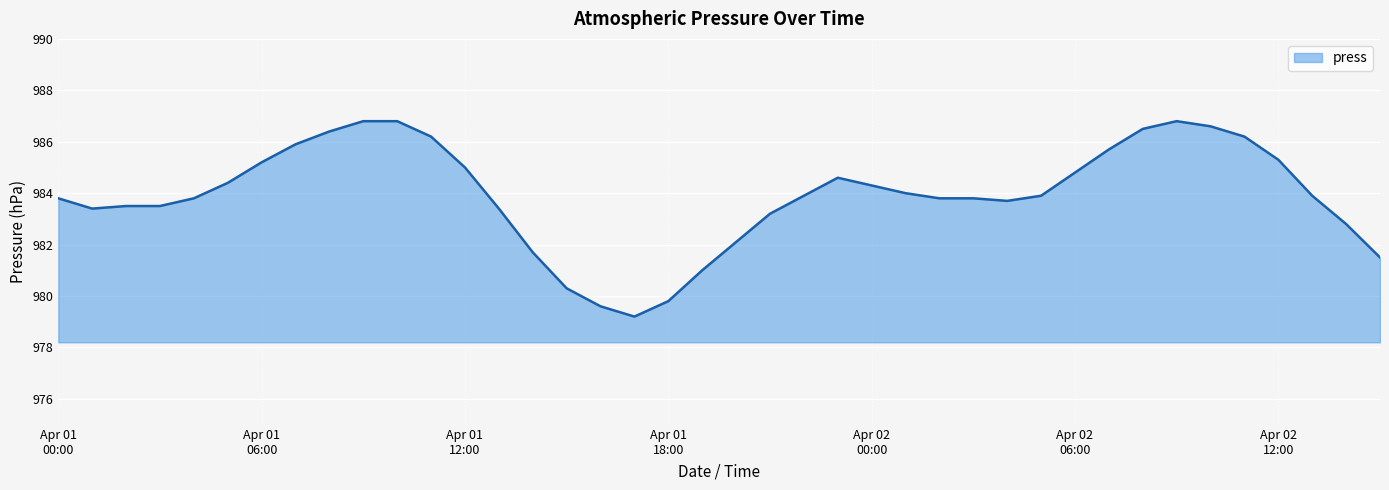

Does the chart have visible grid lines?

Yes